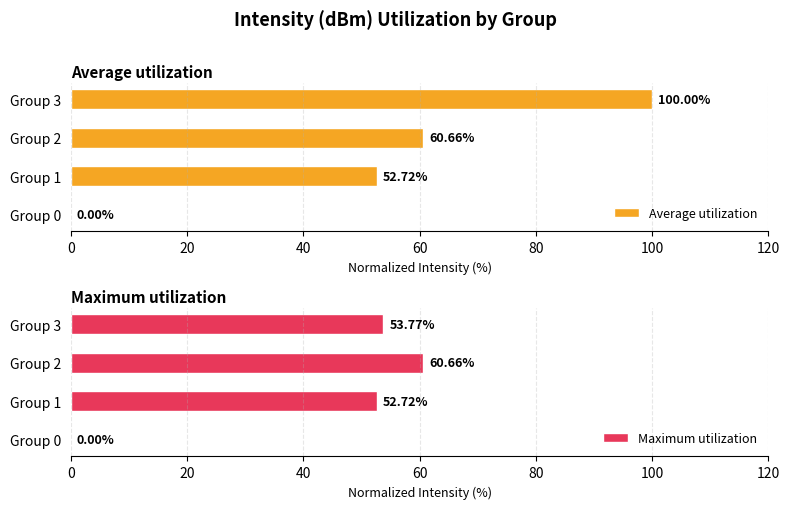

What is the total value across all series at Group 3?

153.8